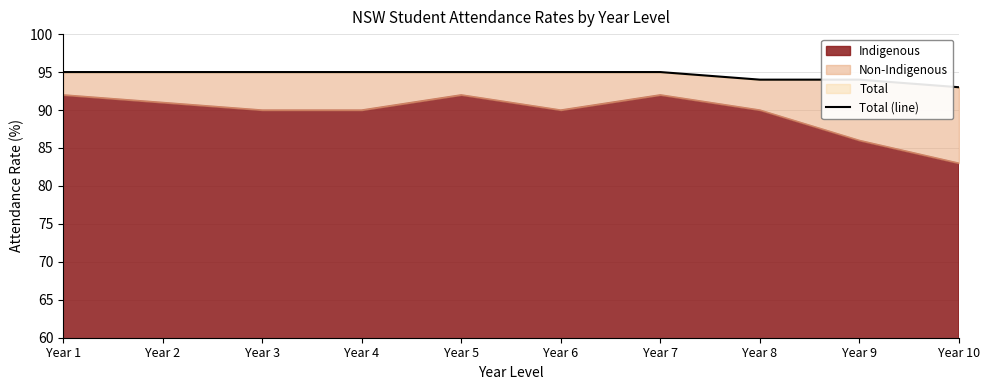

Read the value at Year 2.

95